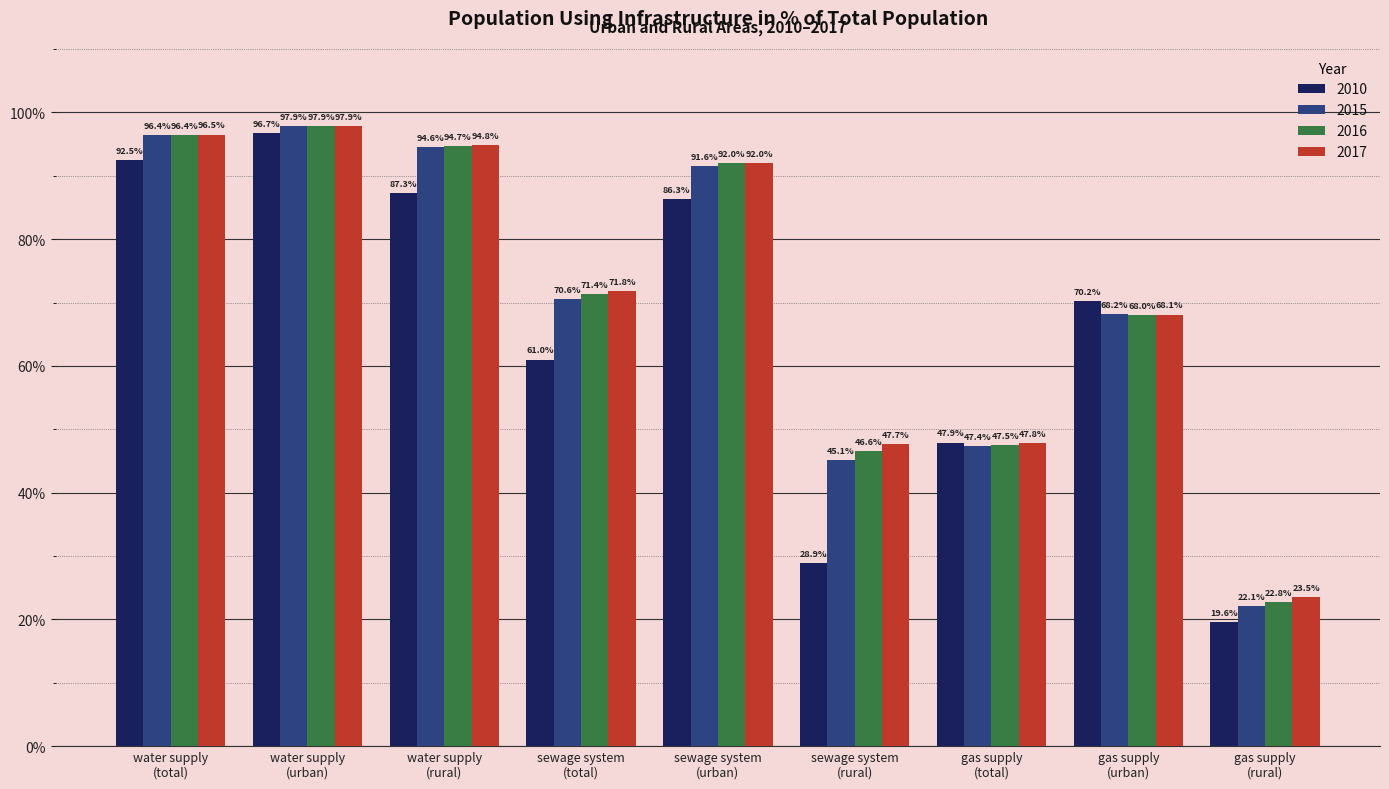

At which category is the sum across all series the highest?

water supply
(urban)